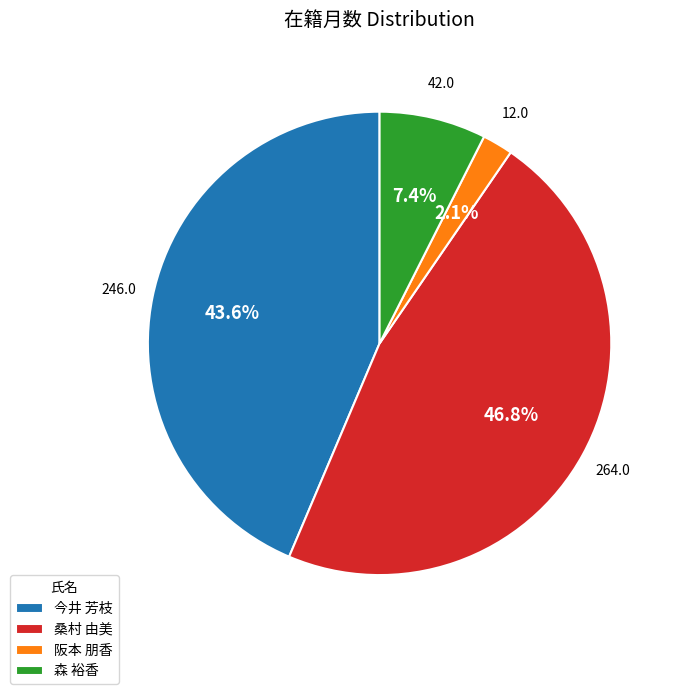

How many slices are in this pie chart?

4